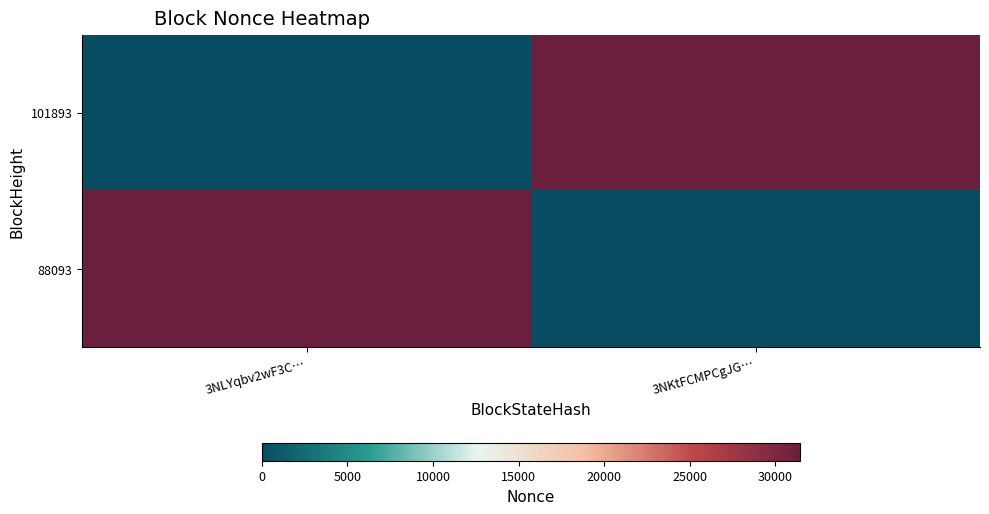

Rank the series by their maximum value, from lowest to highest.

101893, 88093